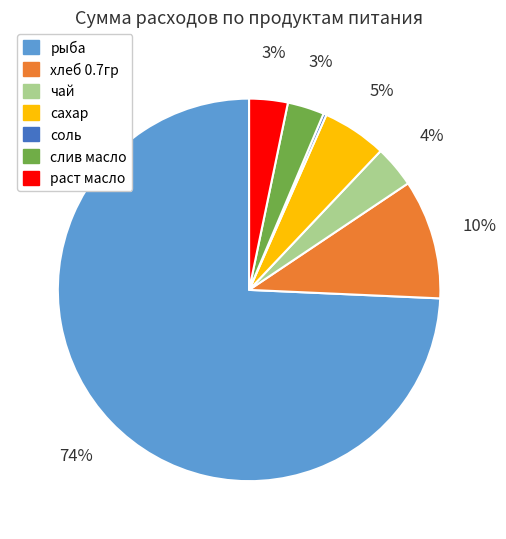

What is the ratio of the value at слив масло to the value at сахар?

0.6